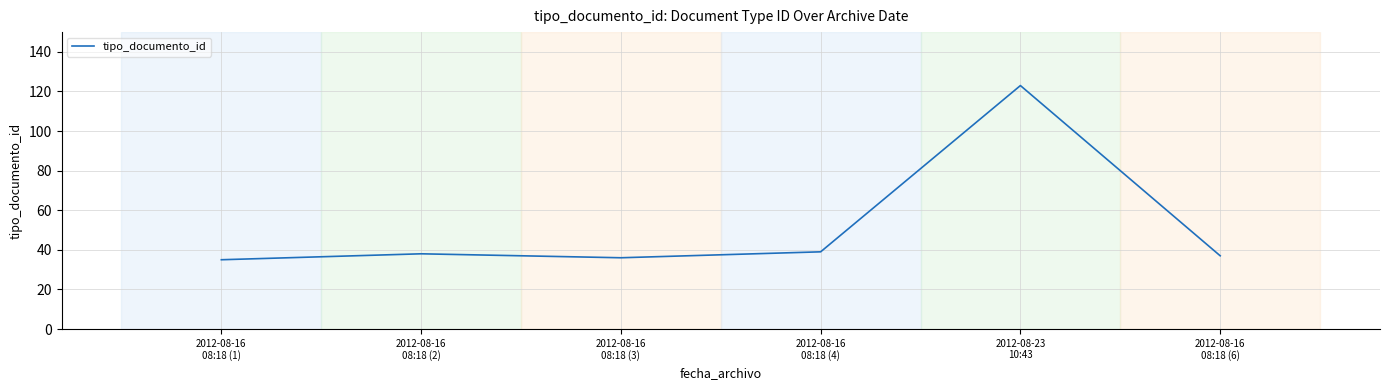

What is the minimum value shown in the chart?

35